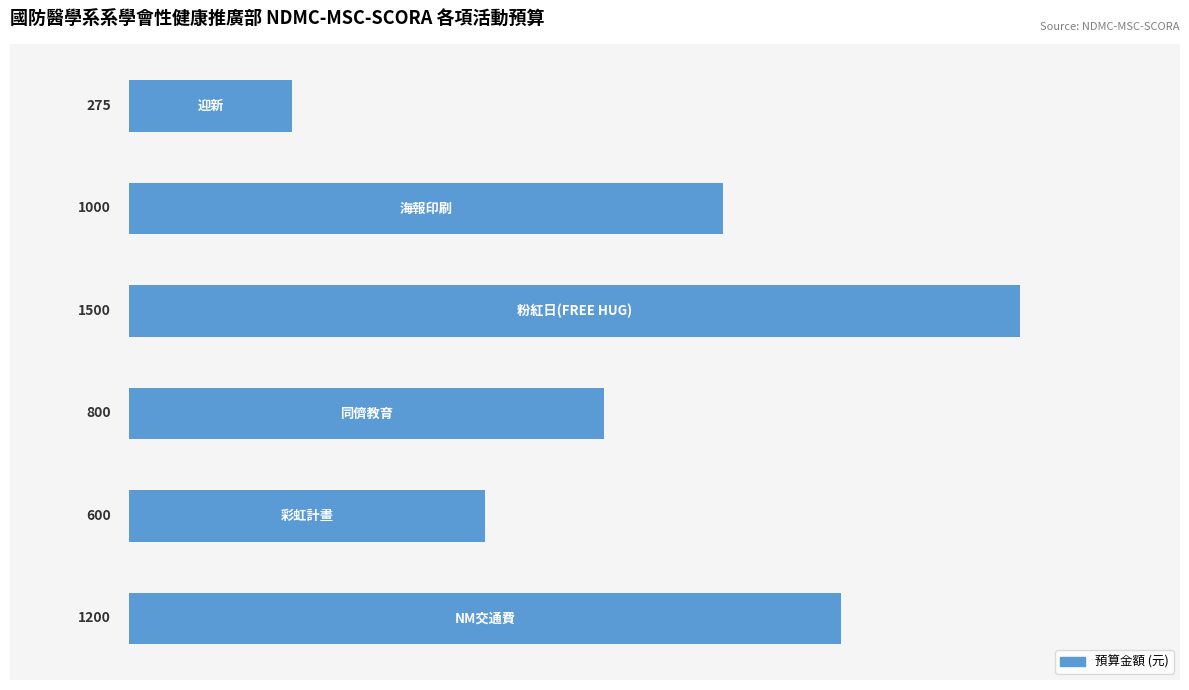

Count the values in the range 600 to 1200.

4